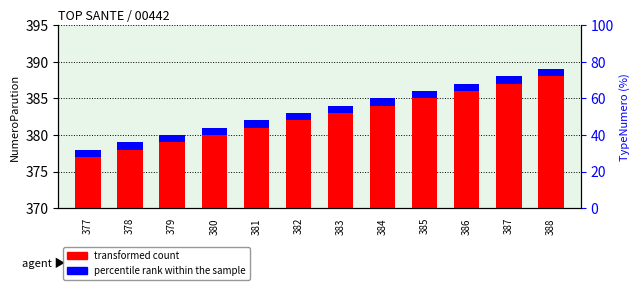

Count the number of categories in the chart.

12